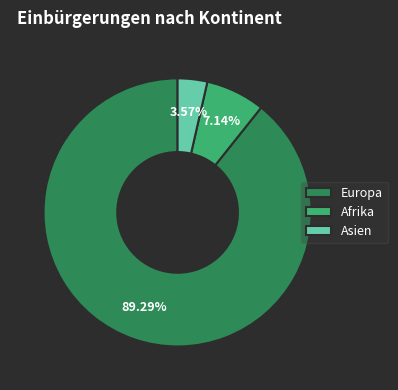

What percentage is the Afrika slice, to the nearest percent?

7%